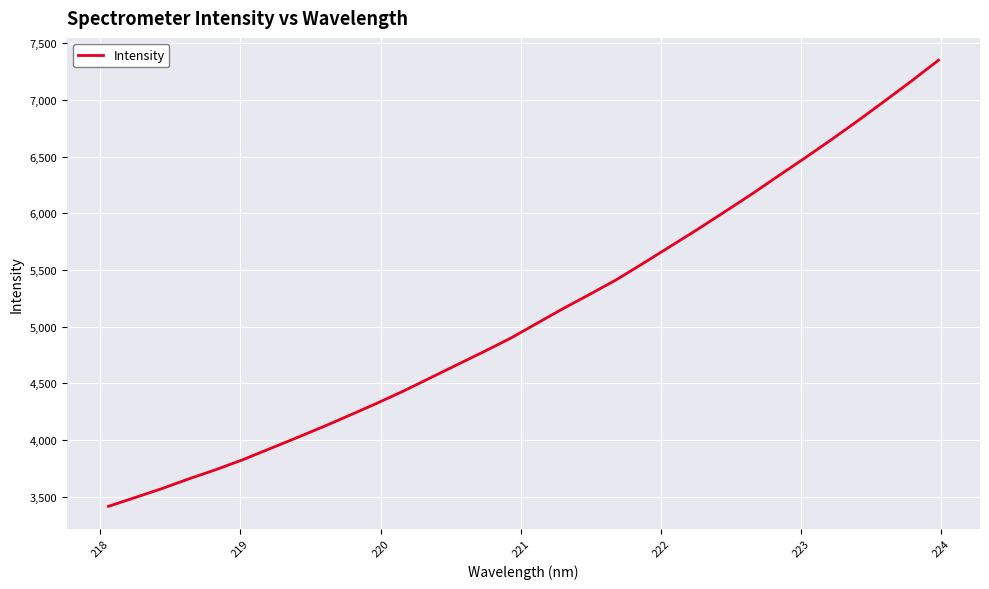

What is the smallest value displayed?

3415.8